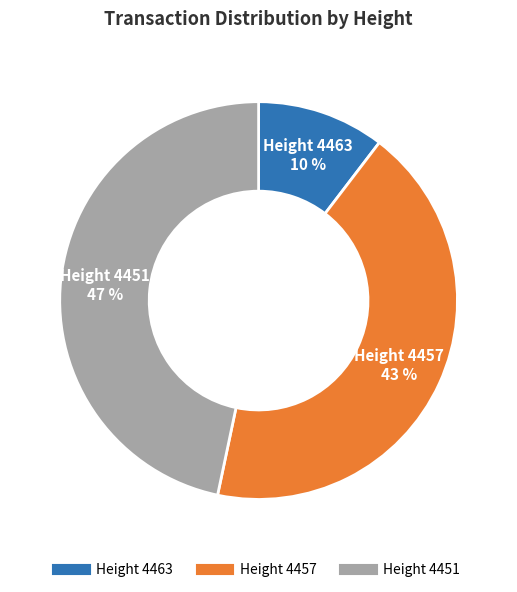

To the nearest percent, what is the average slice percentage?

33%